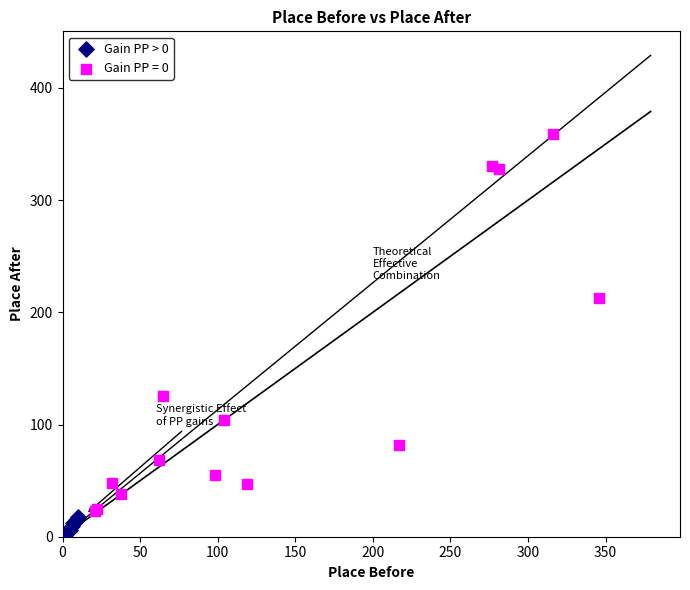

Which series reaches the minimum Y coordinate?

Gain PP > 0